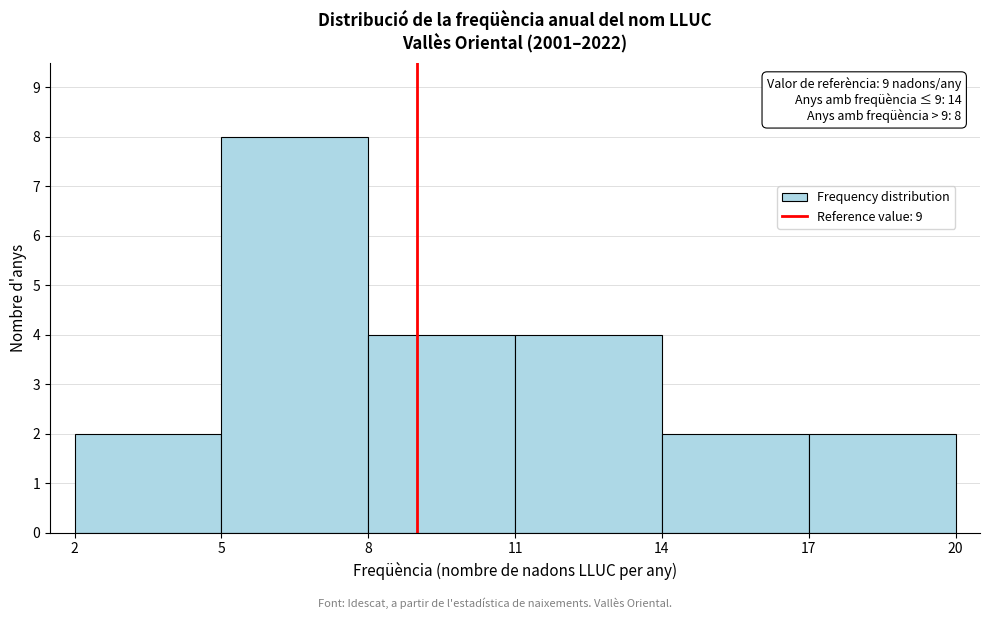

Over which range of the x-axis is the bar tallest?

5 to 8